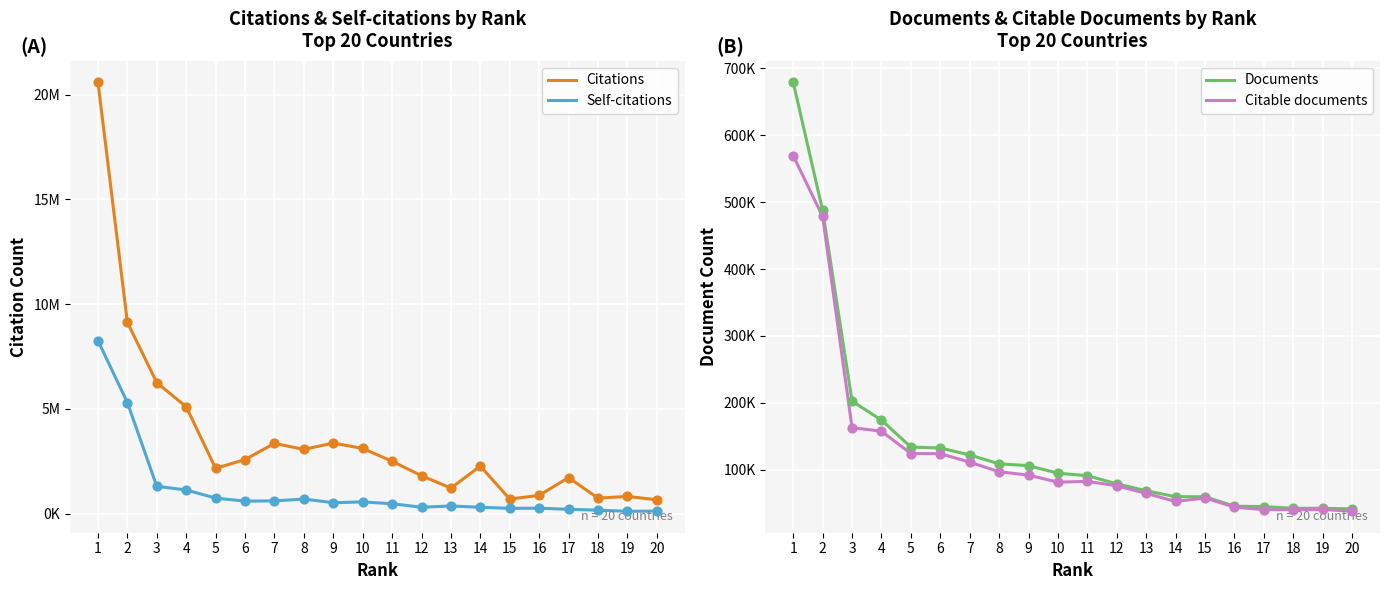

What are all the series names shown in the legend?

Citations, Self-citations, Documents, Citable documents